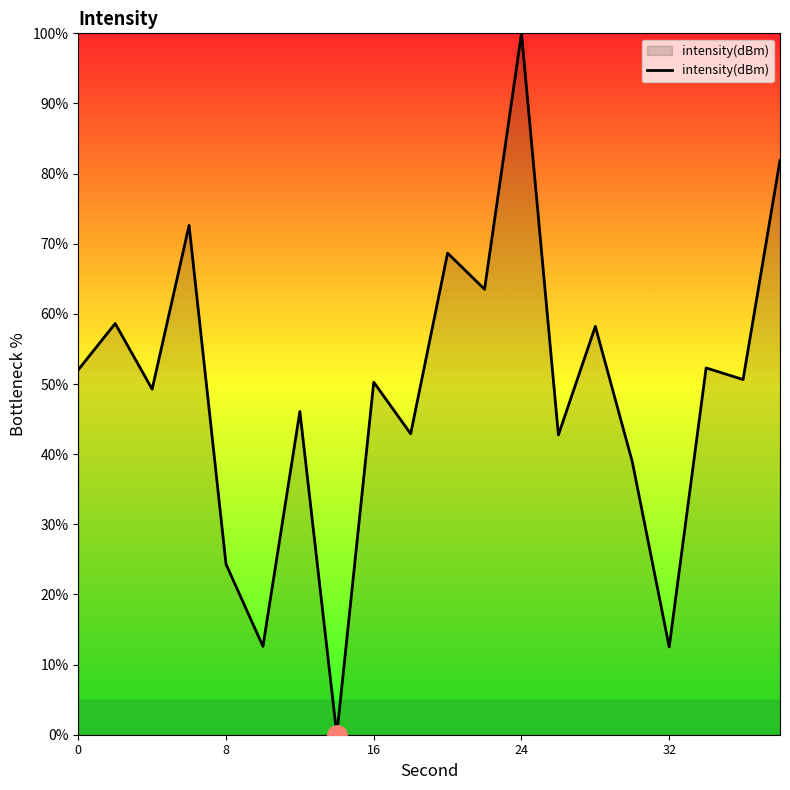

What is the greatest value displayed?

100.0